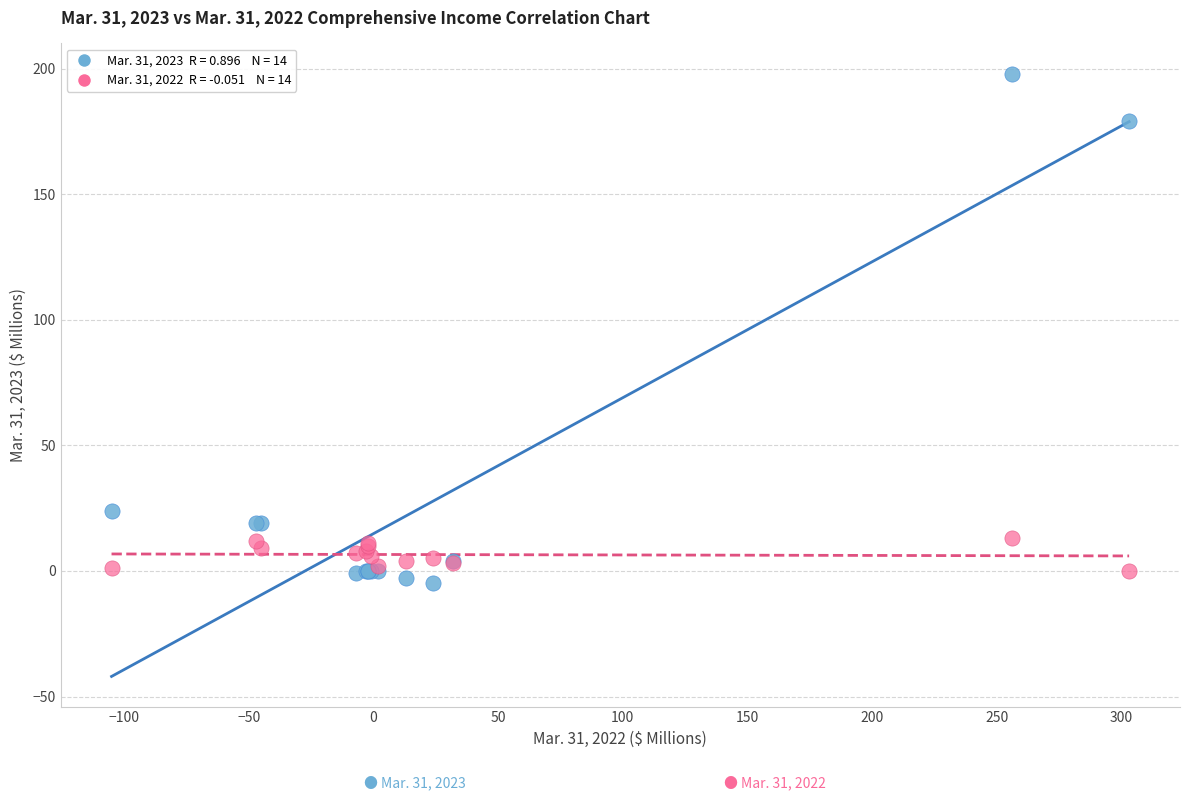

Across all series, what Y value is closest to 96?

24